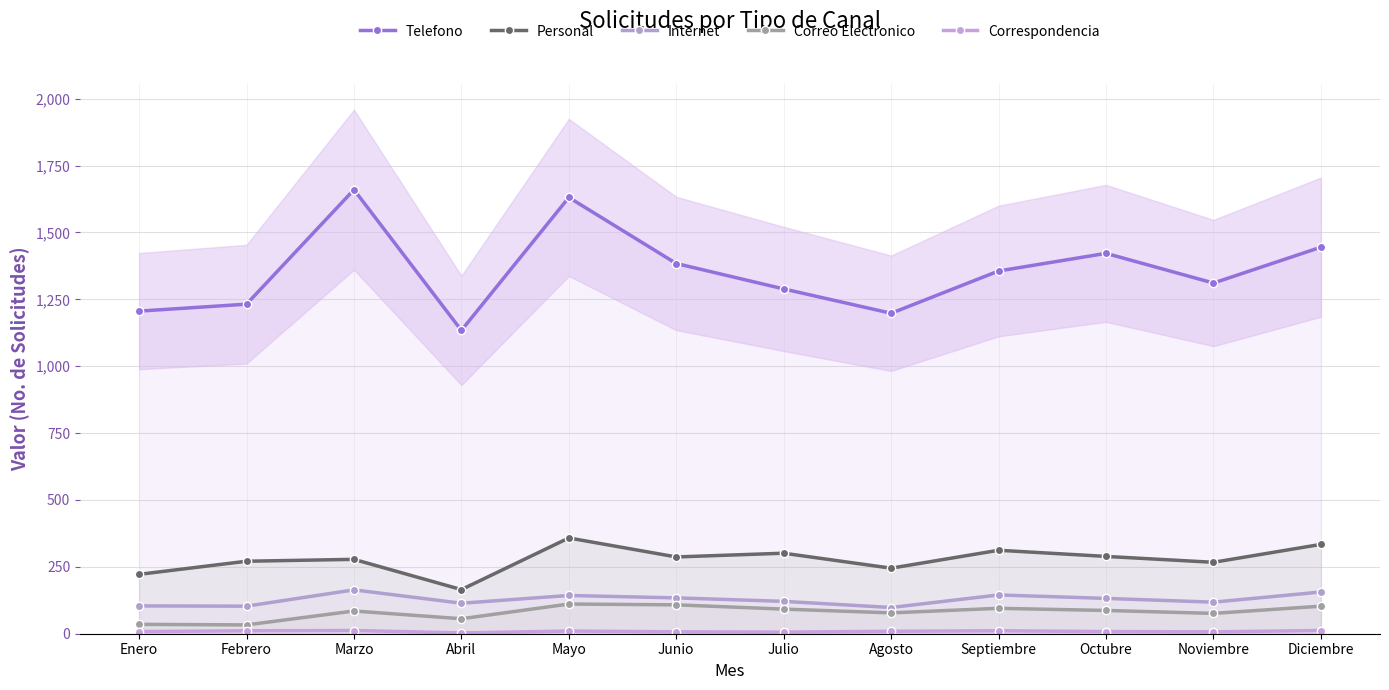

What is the difference between the second highest and minimum values in the Personal series?

169